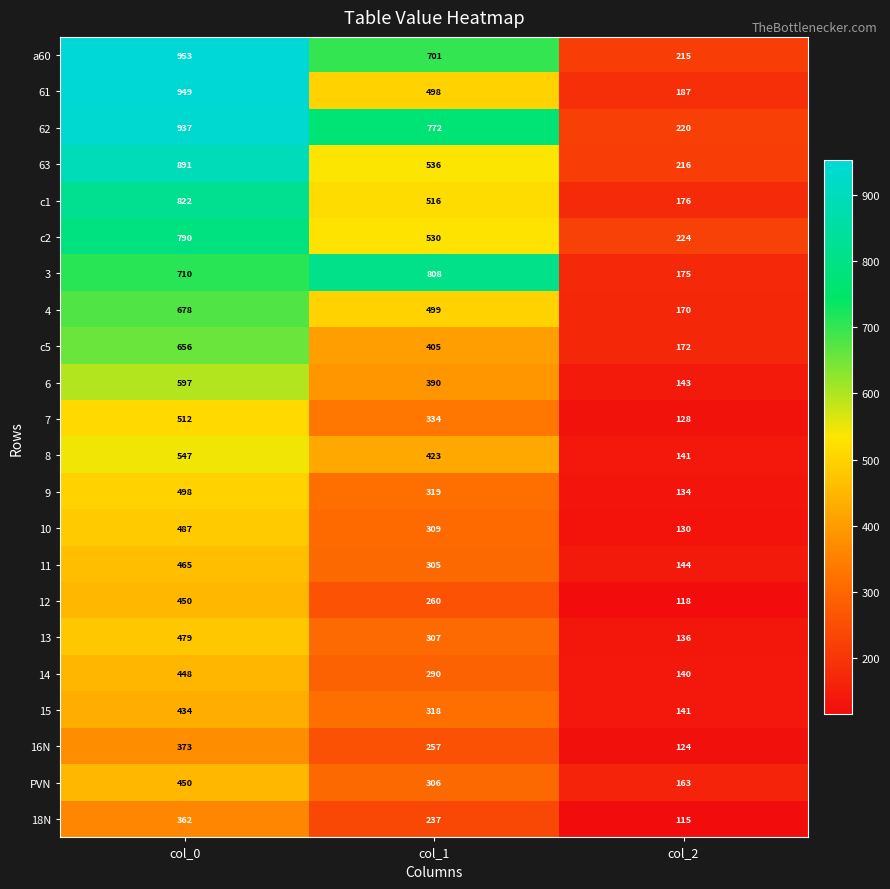

Which category has the lowest value across all series?

col_2